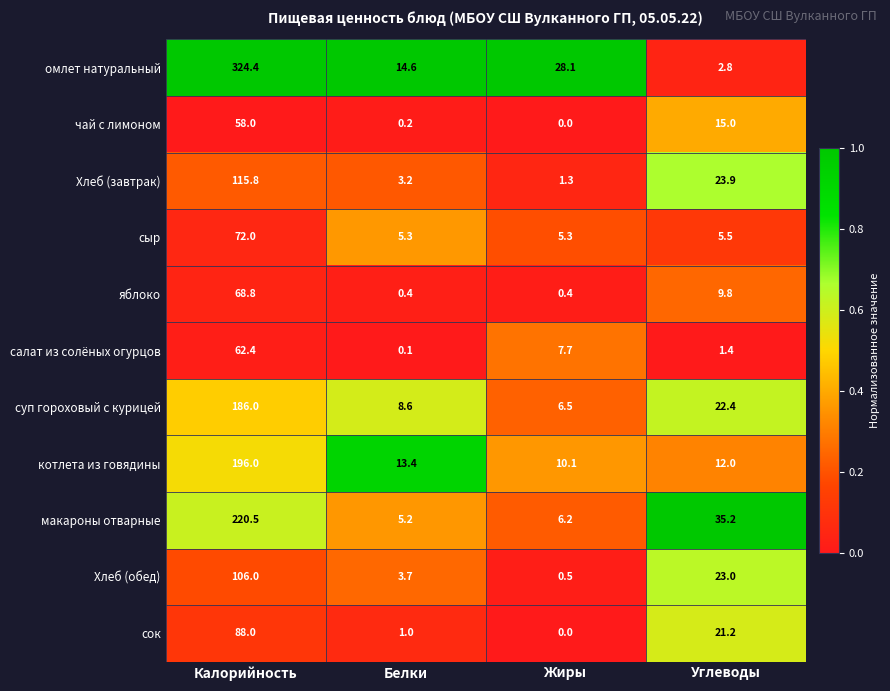

What is the difference between the highest and lowest values at Калорийность?

266.4